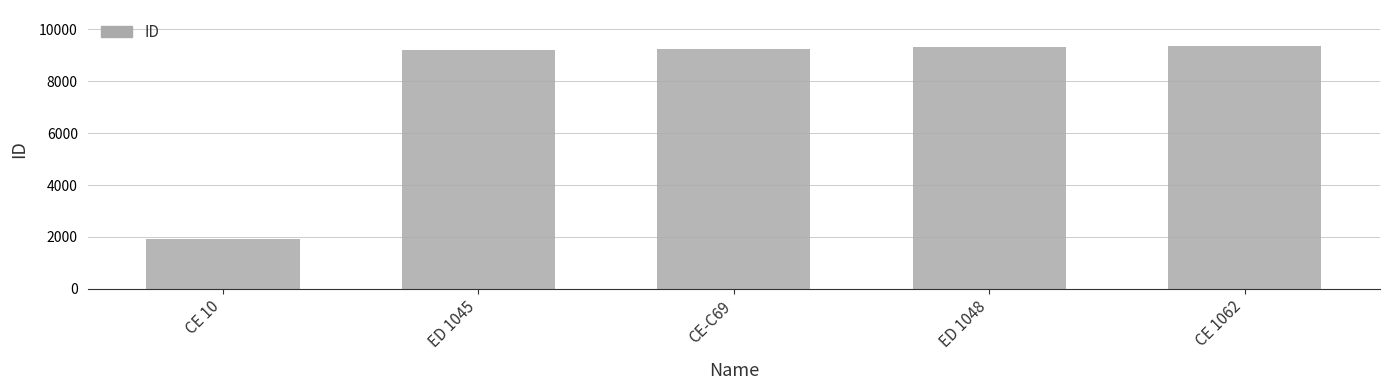

What is the change in value from CE 10 to CE-C69?

+7325